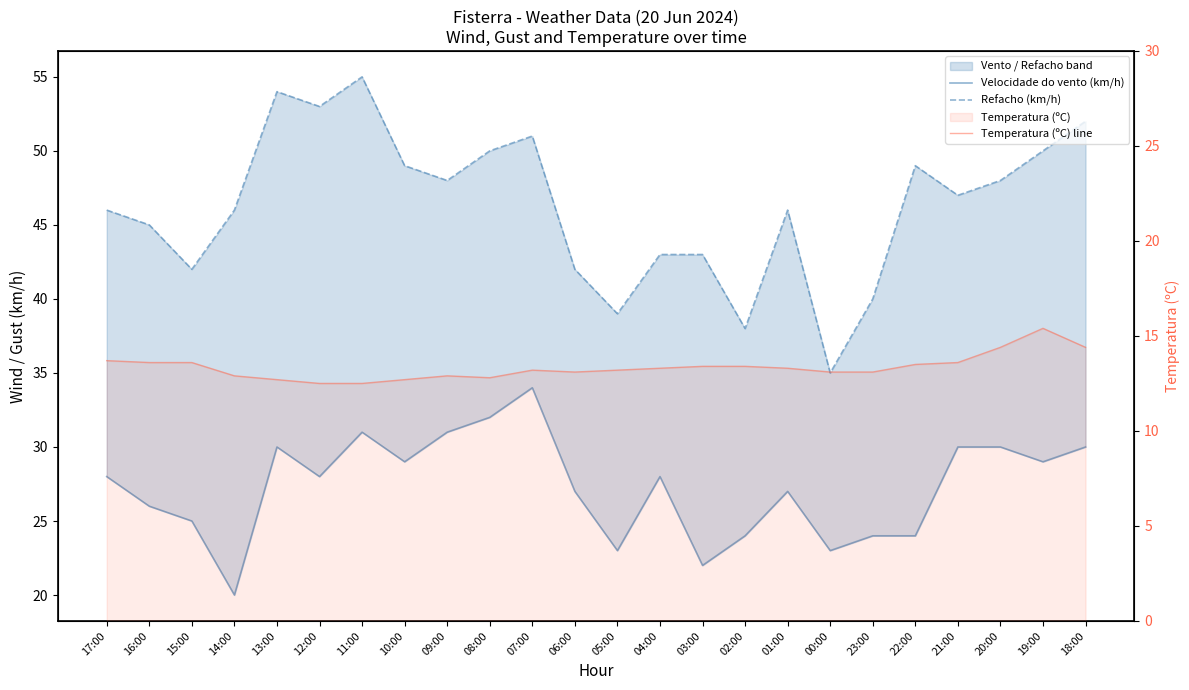

The Velocidade do vento (km/h) series shows 27.0 at 01:00. True or false?

True